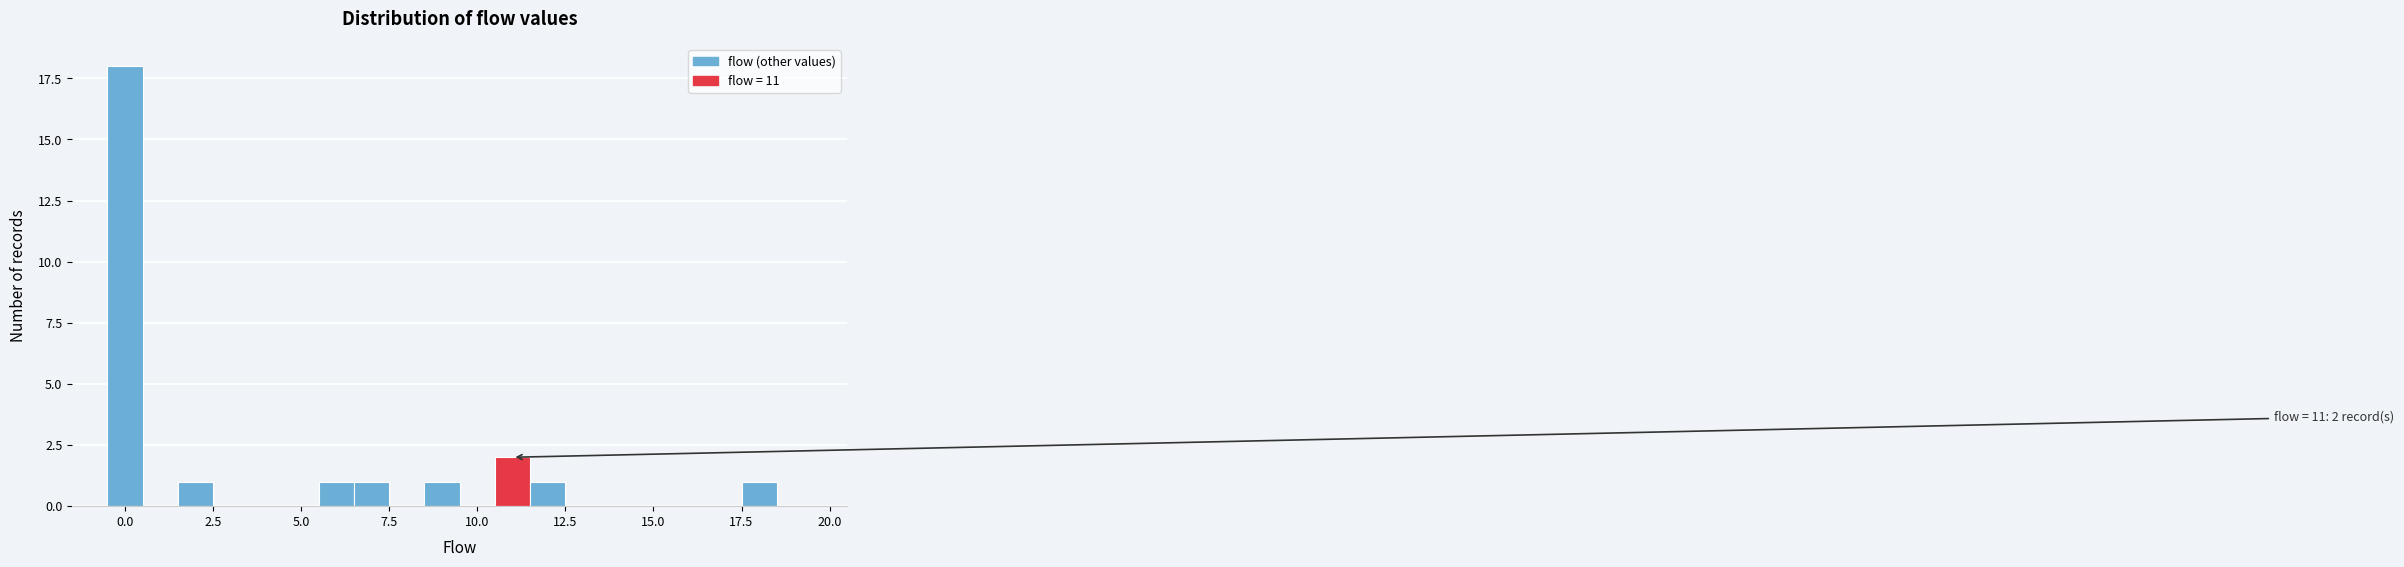

Read against the x-axis, roughly where is the centre of the tallest bar?

0.0